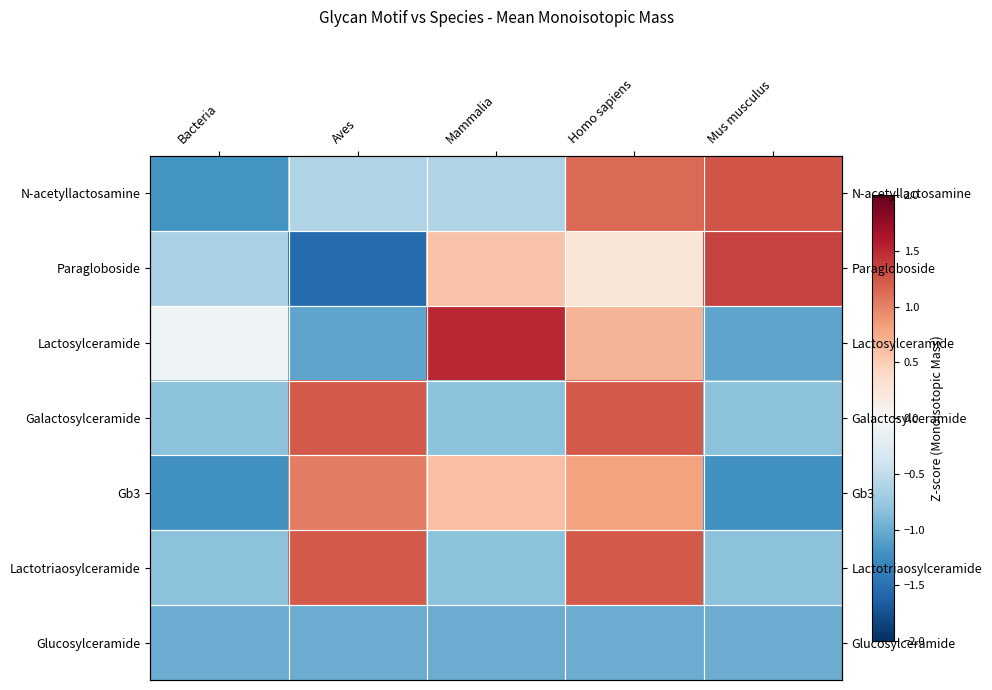

At which category is the sum across all series the highest?

Homo sapiens